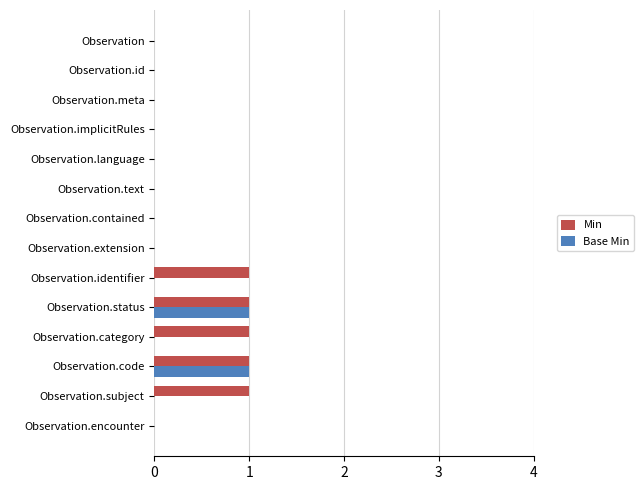

The value of Base Min at Observation.identifier is -1. True or false?

False